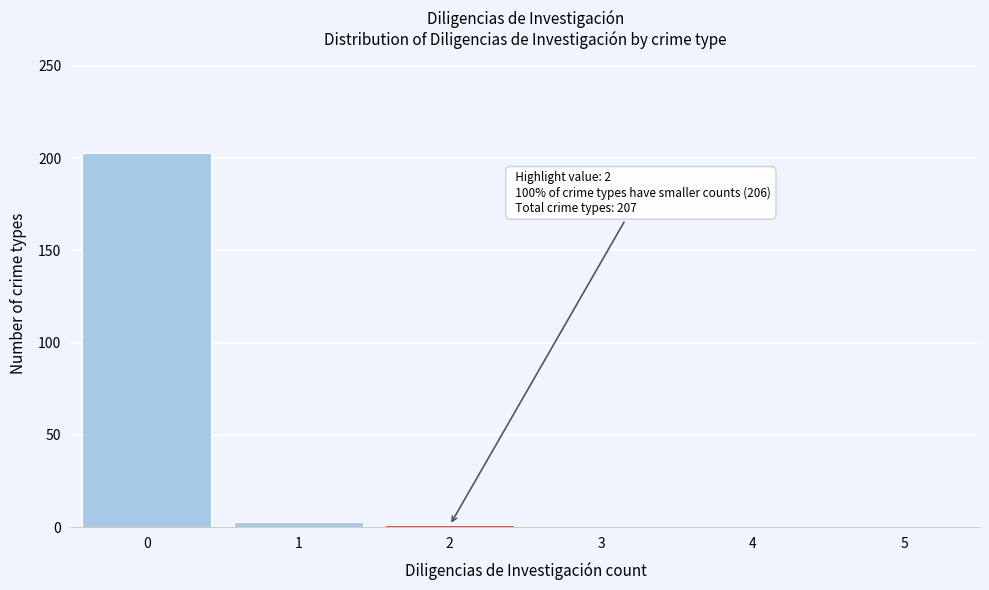

Which range on the x-axis has the tallest bar?

-0.5 to 0.5